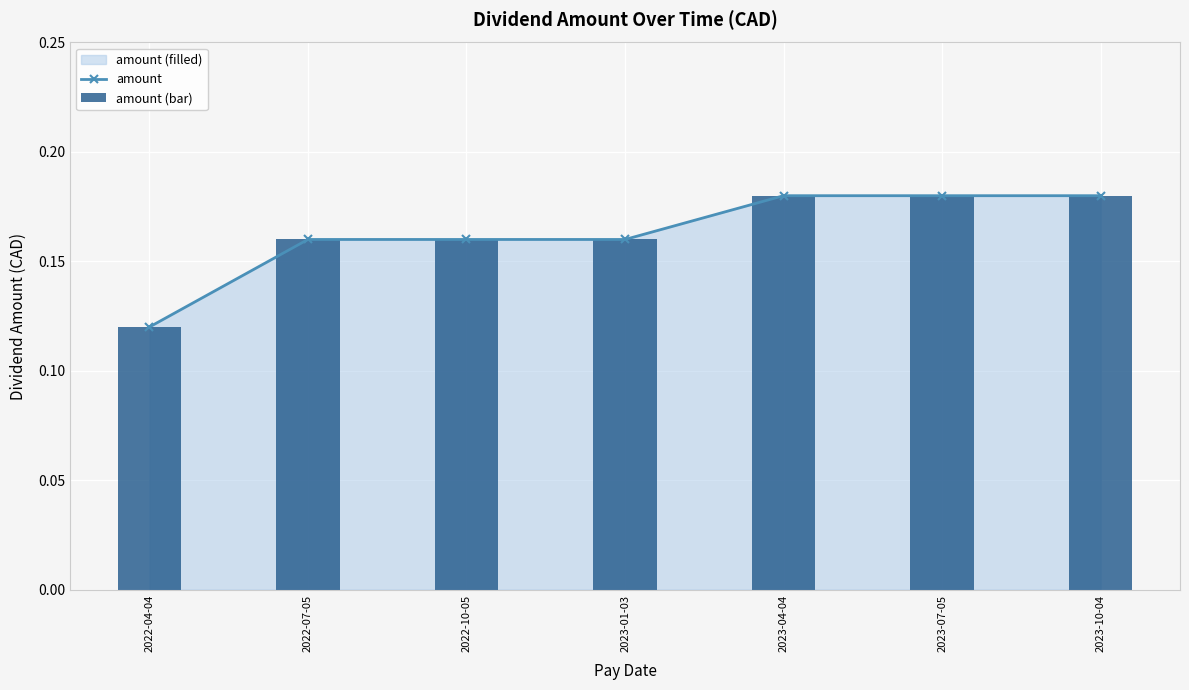

What is the label of the 2nd bar from the right?

2023-07-05